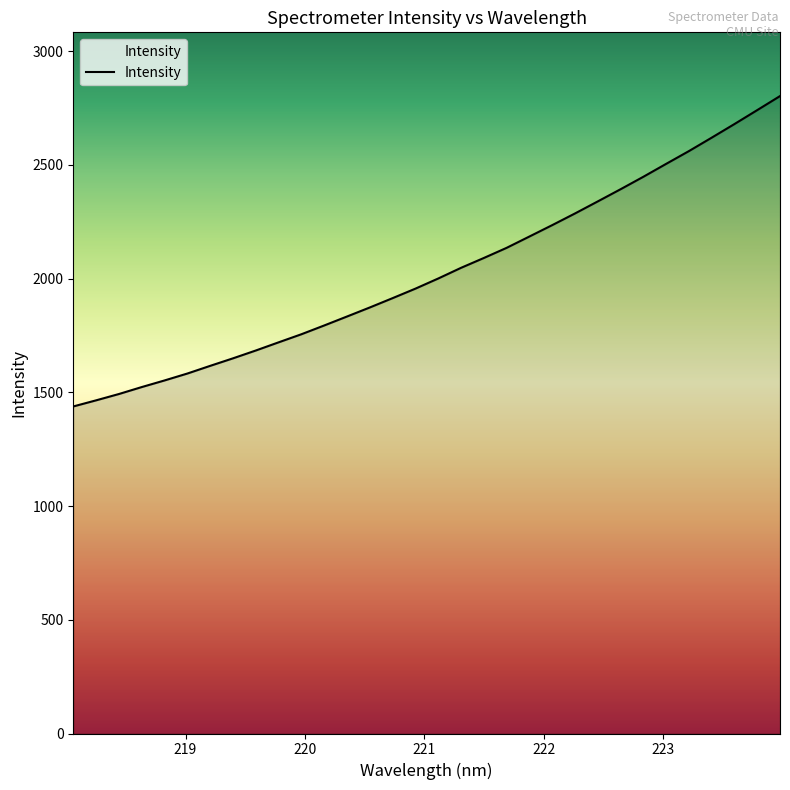

What is the greatest value displayed?

2802.0